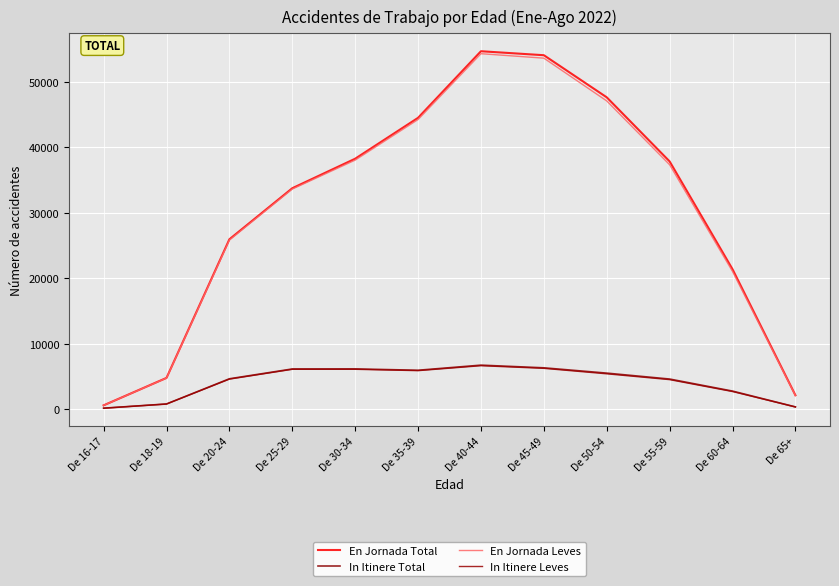

True or false: In Itinere Leves and En Jornada Leves intersect in this chart.

False